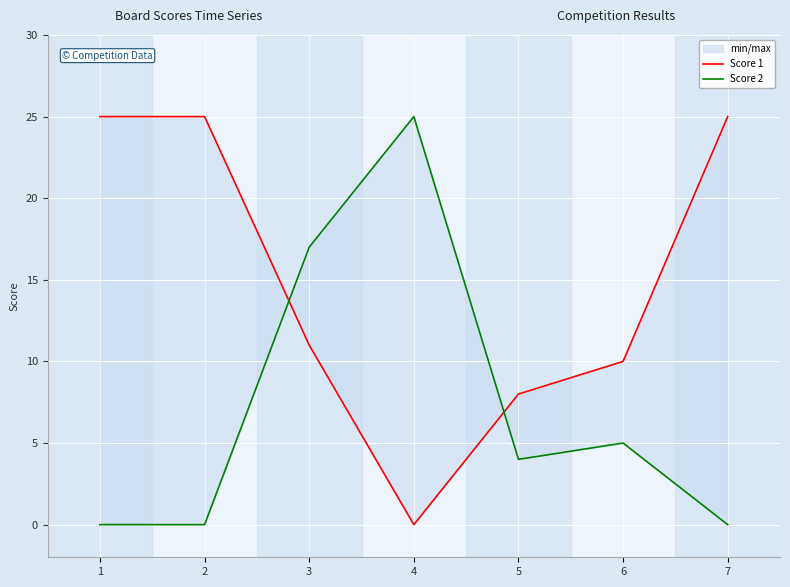

What is the value of the Score 2 point at the 5th from the left?

4